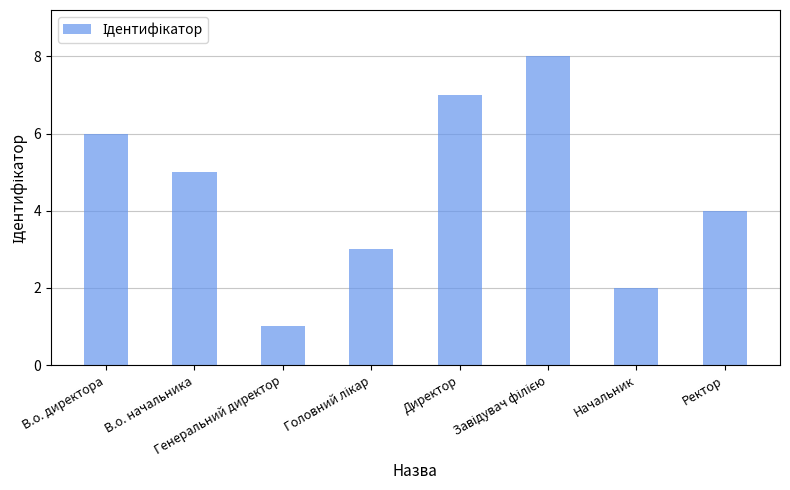

What is the difference between the maximum and minimum values?

7